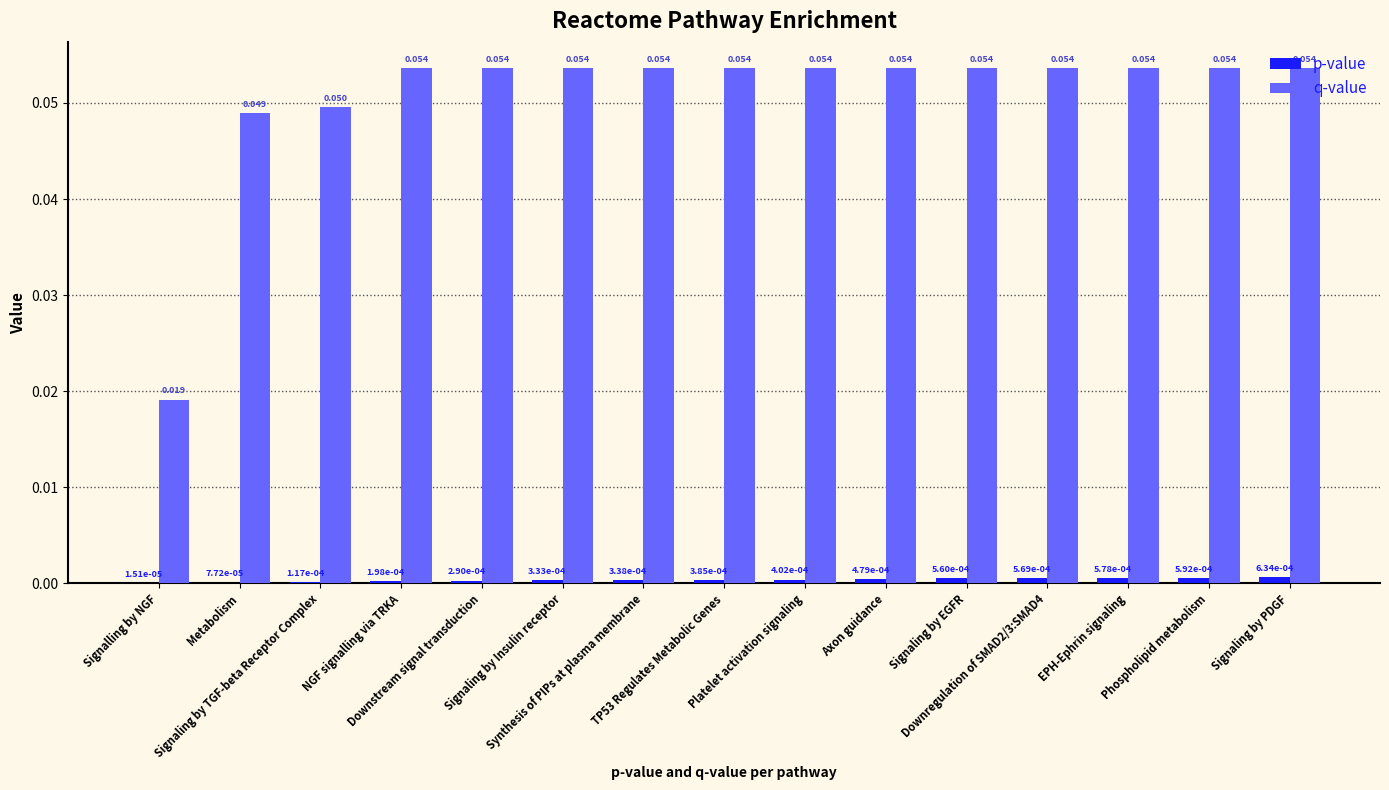

Count the number of data series in this chart.

2